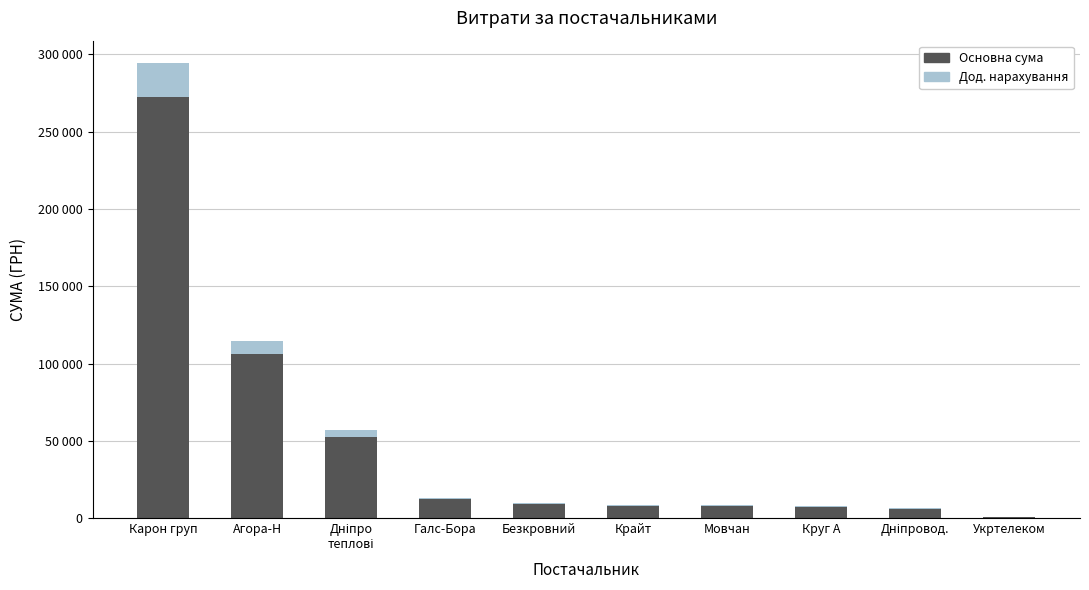

What is the average value of the Основна сума series?

48168.9